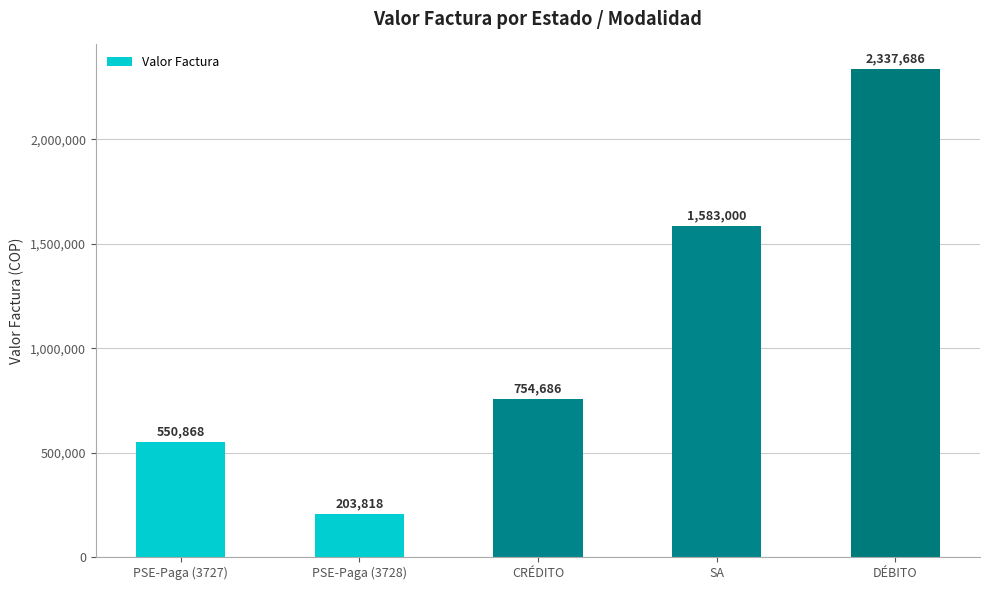

The chart shows a value of 1283831 at CRÉDITO. True or false?

False